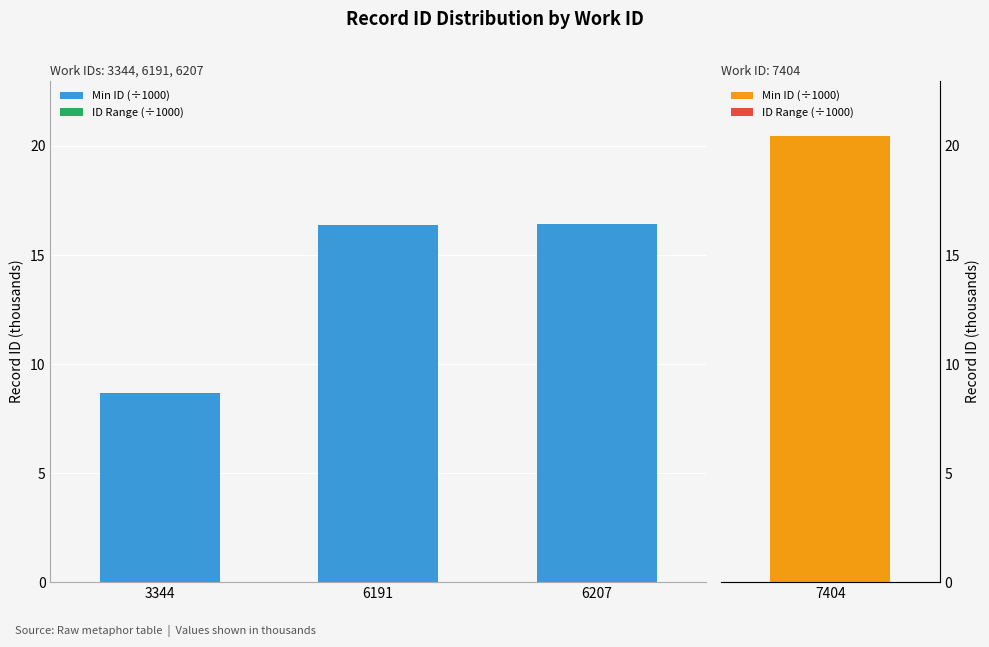

What is the sum of all ID Range (÷1000) values?

0.1